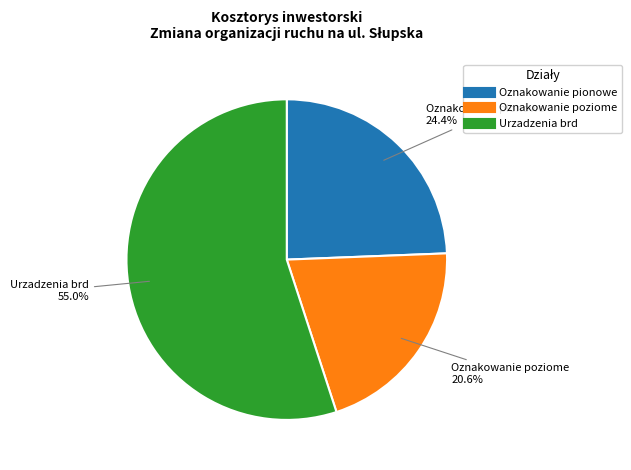

Combined, what portion of the pie is Oznakowanie pionowe and Oznakowanie poziome?

45.0%